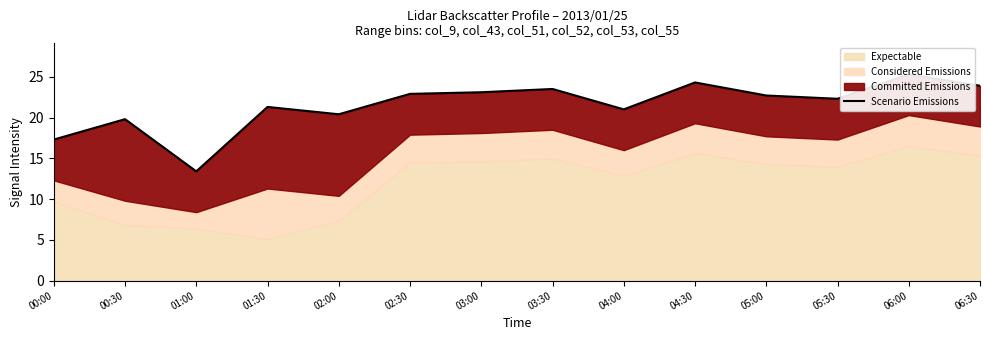

Reading left to right, list all the values displayed in this chart.

17.3	19.8	13.4	21.3	20.4	22.9	23.1	23.5	21.0	24.3	22.7	22.3	25.3	23.9